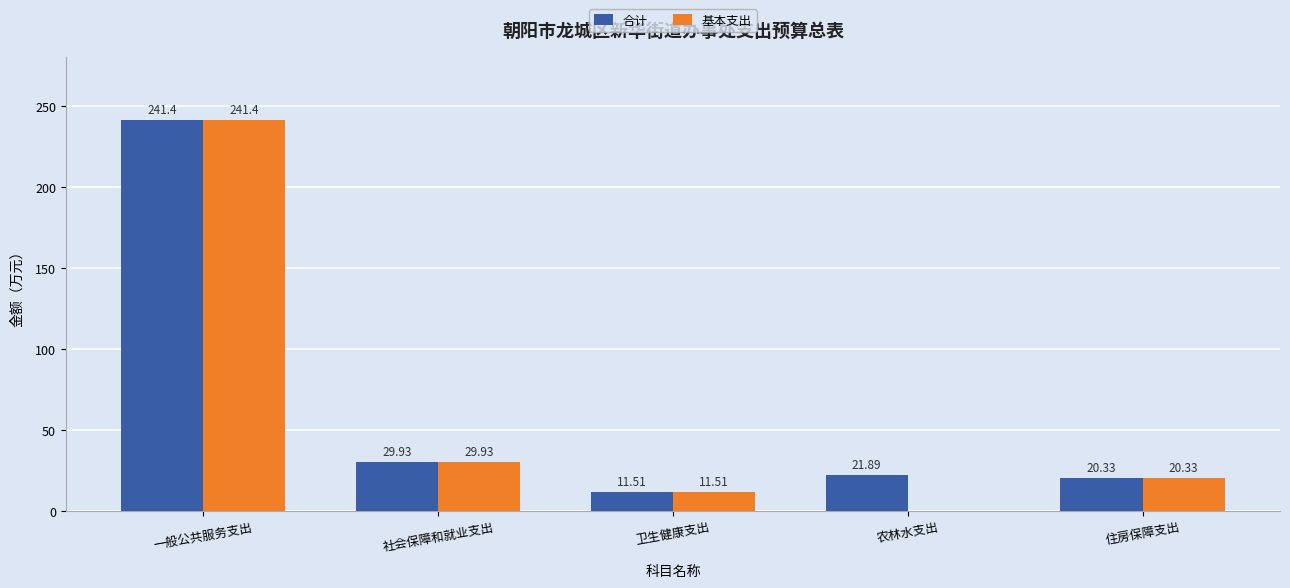

What is the total value across all series at 社会保障和就业支出?

59.9